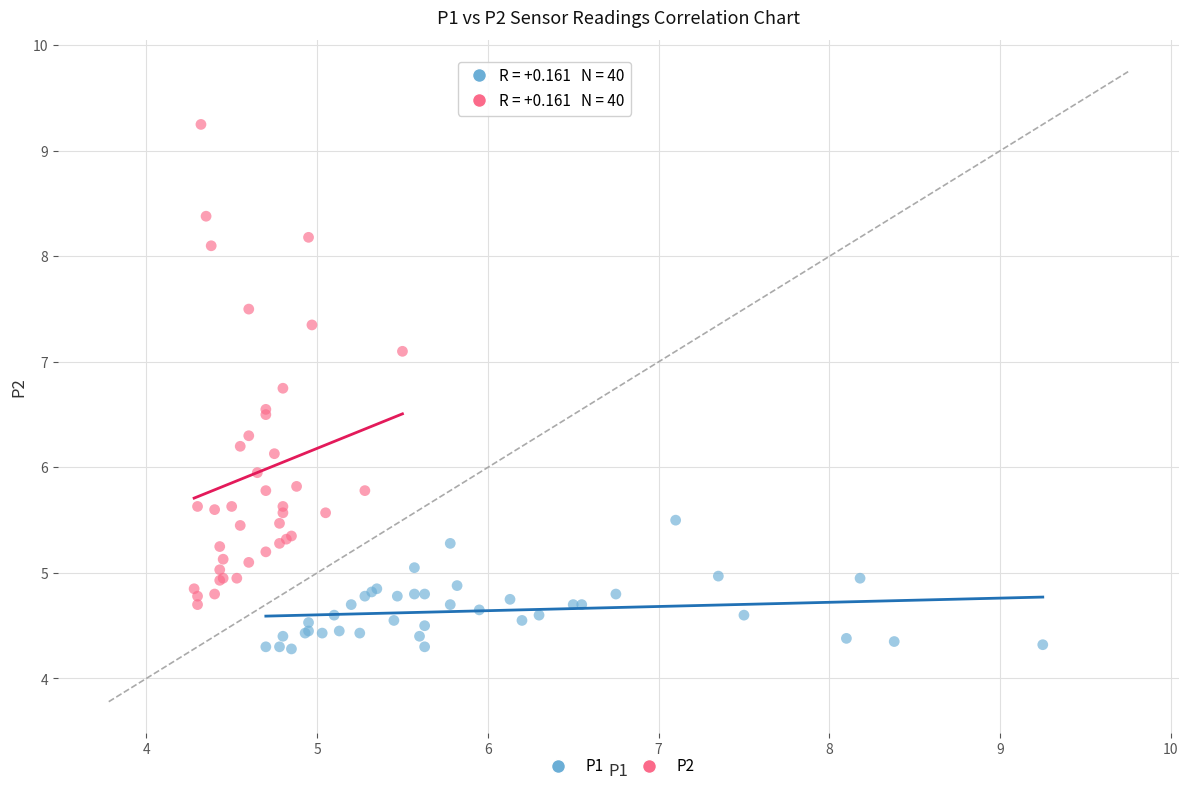

Which series has the largest Y range (max minus min)?

P2